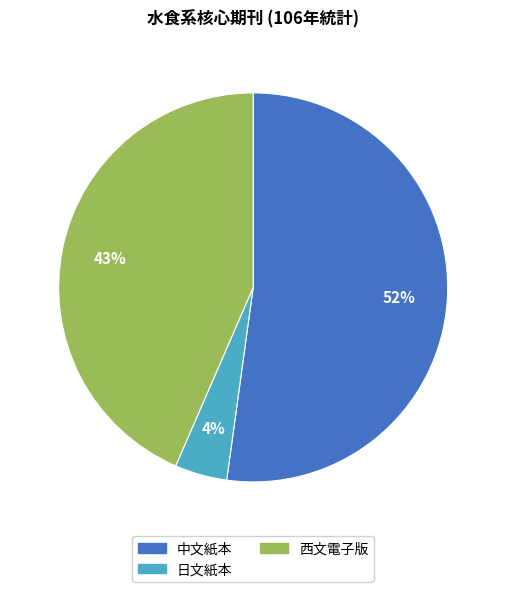

Which has a higher value, 中文紙本 or 日文紙本?

中文紙本